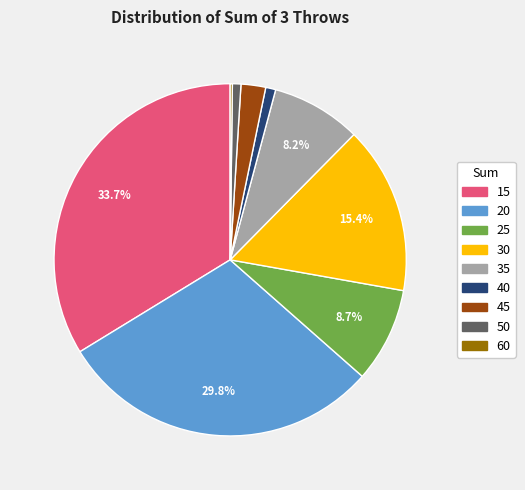

To the nearest percent, what is the difference between the largest and smallest slice percentages?

34%